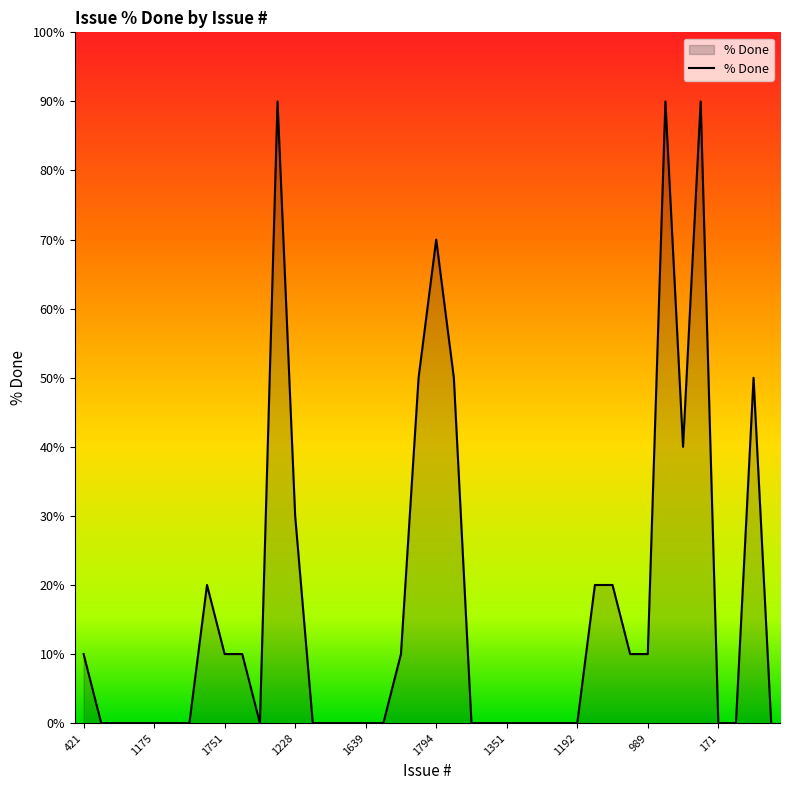

What is the difference between the maximum and minimum values?

90